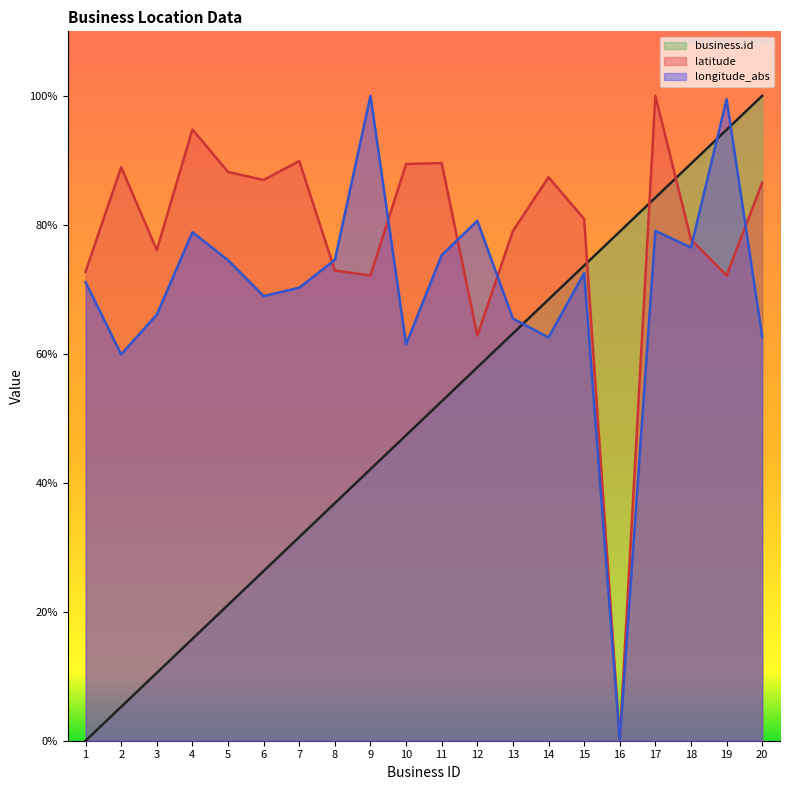

How many lines are shown in the chart?

3